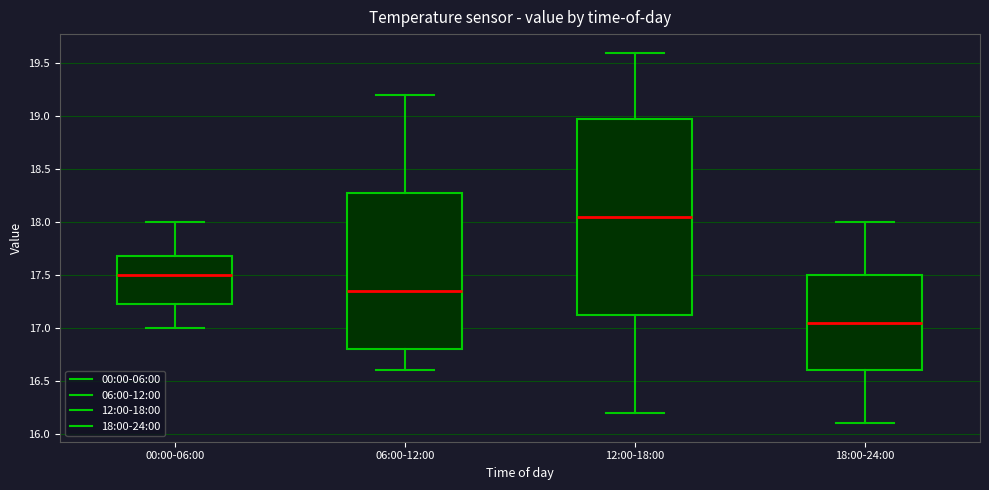

Reading left to right, transcribe this box plot: for each box, give where its median line is, the range the box spans, and where its two whiskers end, as read against the y-axis. The values are not printed on the chart, so give them approximately, as read against the axis.

00:00-06:00: median 17.50, box 17.25 to 17.70, whiskers 17.00 to 18.00
06:00-12:00: median 17.35, box 16.80 to 18.30, whiskers 16.60 to 19.20
12:00-18:00: median 18.05, box 17.15 to 19.00, whiskers 16.20 to 19.60
18:00-24:00: median 17.05, box 16.60 to 17.50, whiskers 16.10 to 18.00